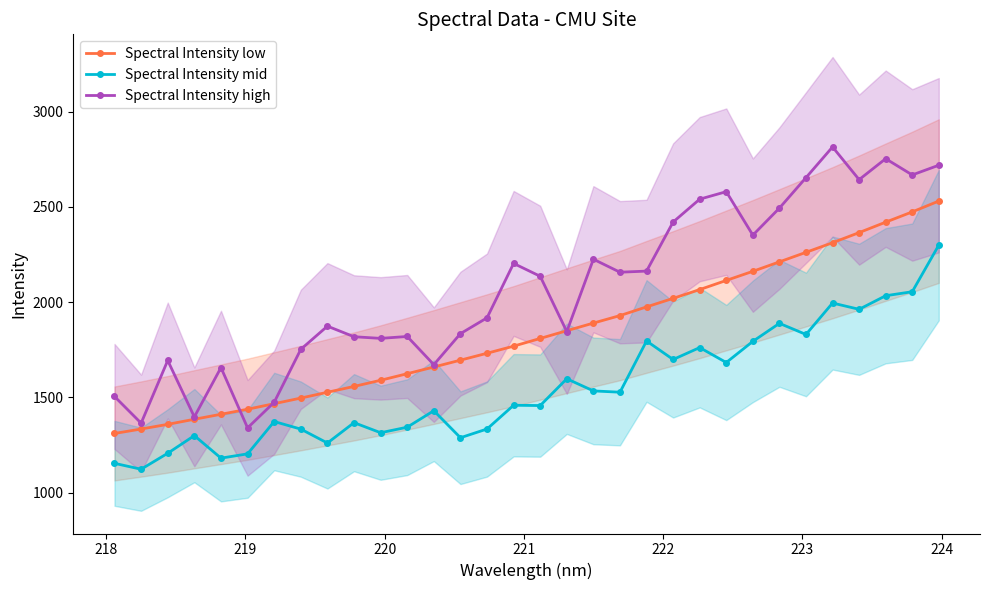

True or false: Spectral Intensity high and Spectral Intensity mid intersect in this chart.

False